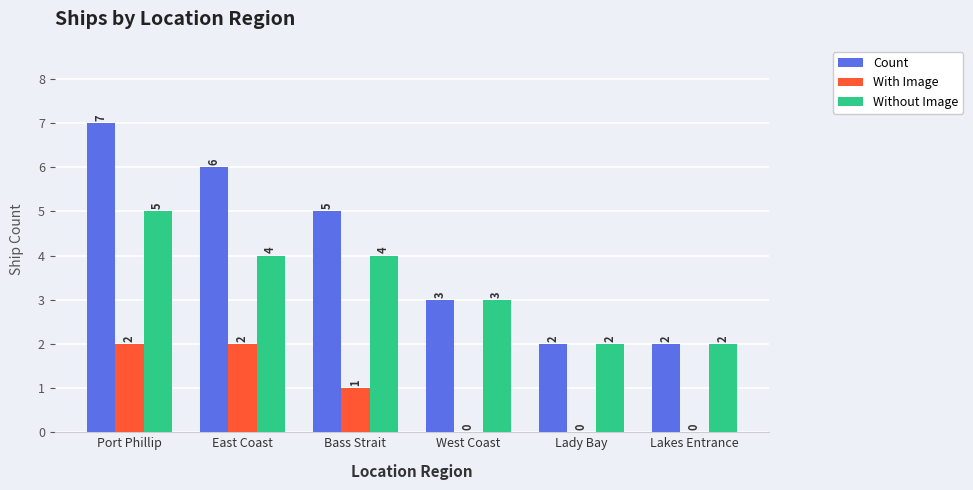

What is the sum of the Count values at Lady Bay and Lakes Entrance?

4